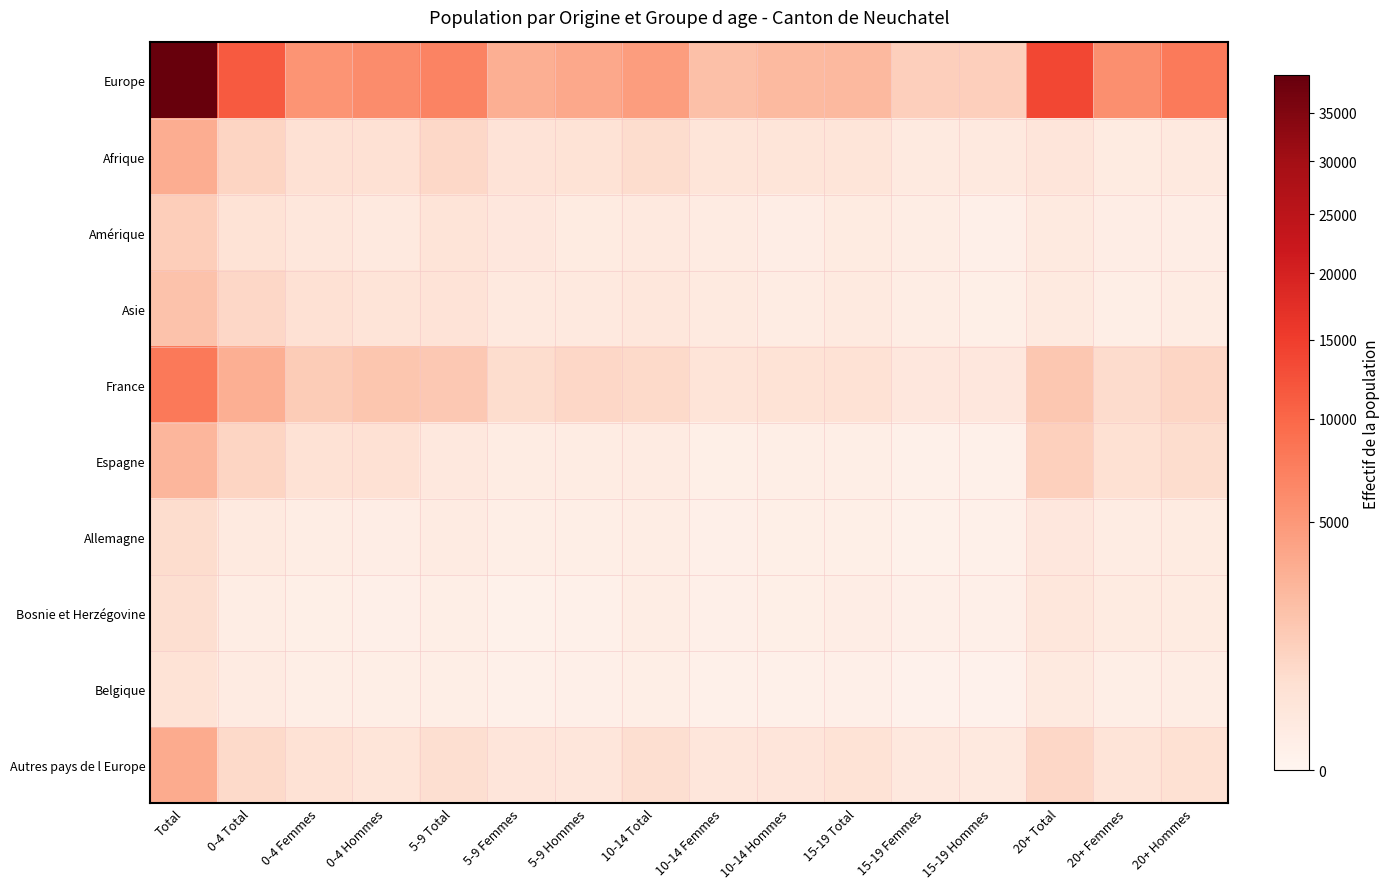

How many categories are shown in the chart?

16